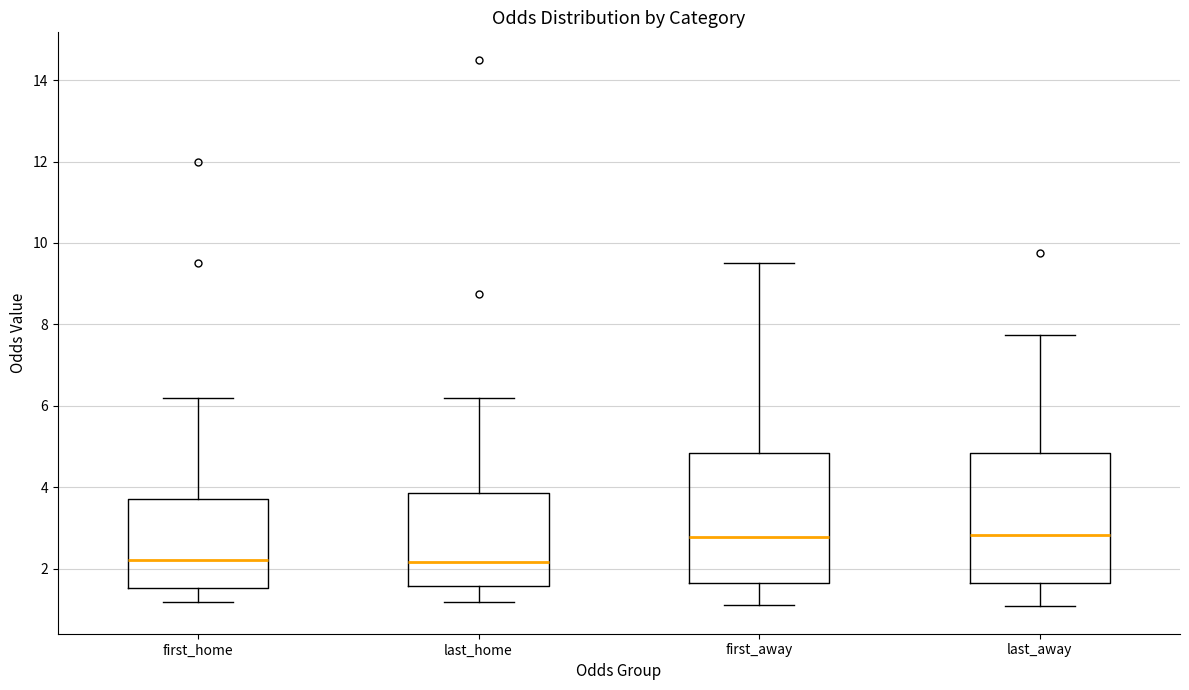

Reading left to right, transcribe this box plot: for each box, give where its median line is, the range the box spans, and where its two whiskers end, as read against the y-axis. The values are not printed on the chart, so give them approximately, as read against the axis.

first_home: median 2.2, box 1.6 to 3.8, whiskers 1.2 to 6.2
last_home: median 2.2, box 1.6 to 3.8, whiskers 1.2 to 6.2
first_away: median 2.8, box 1.6 to 4.8, whiskers 1.2 to 9.6
last_away: median 2.8, box 1.6 to 4.8, whiskers 1.0 to 7.8